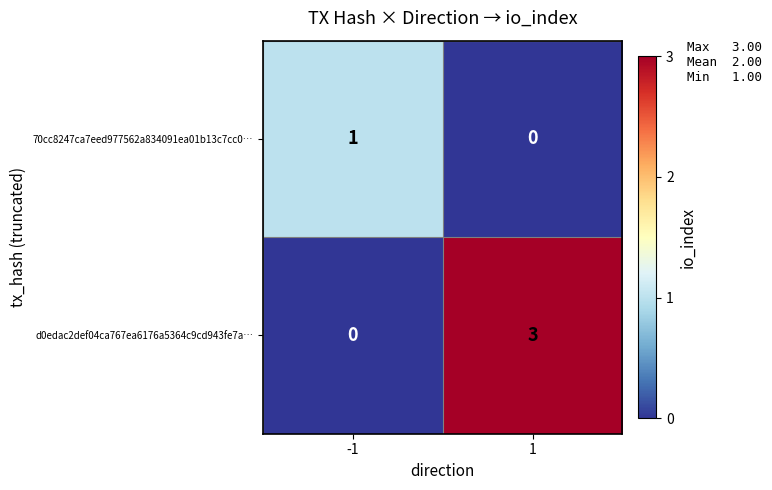

Reading left to right, what are all the values shown in this chart?

70cc8247ca7eed977562a834091ea01b13c7cc0…: 1	0
d0edac2def04ca767ea6176a5364c9cd943fe7a…: 0	3